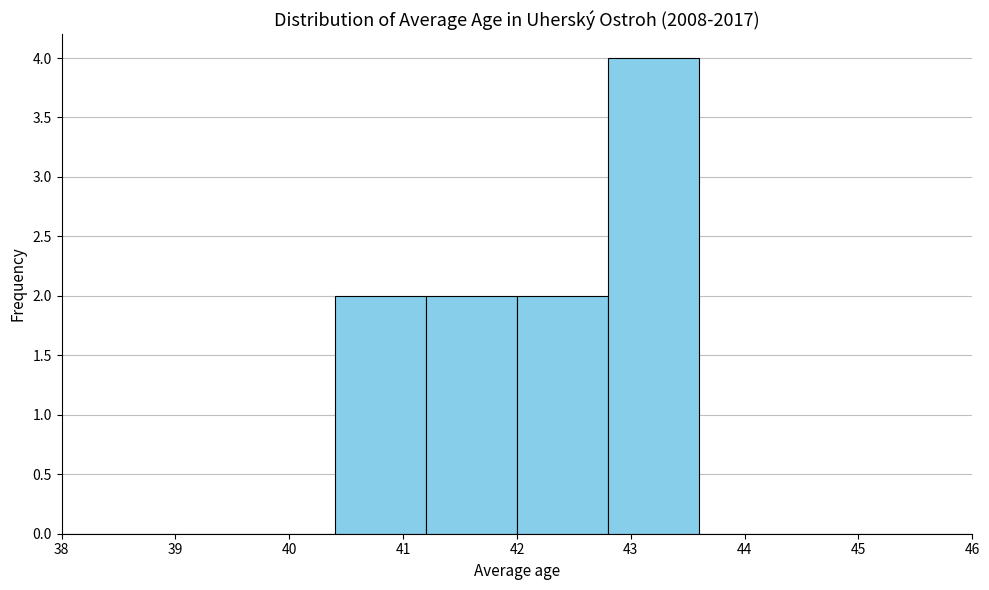

What is the height of the bar covering 42.8 to 43.6 on the x-axis? The values are not printed on the chart, so give them approximately, as read against the axis.

4